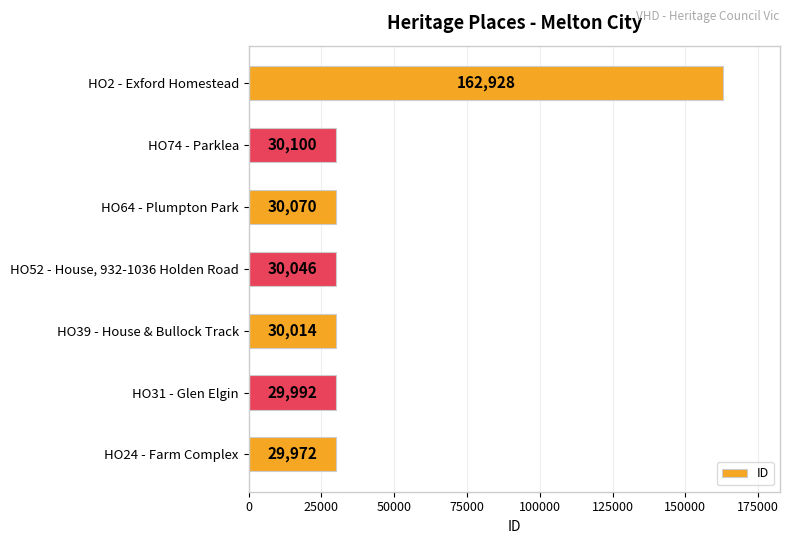

What is the average value?

49017